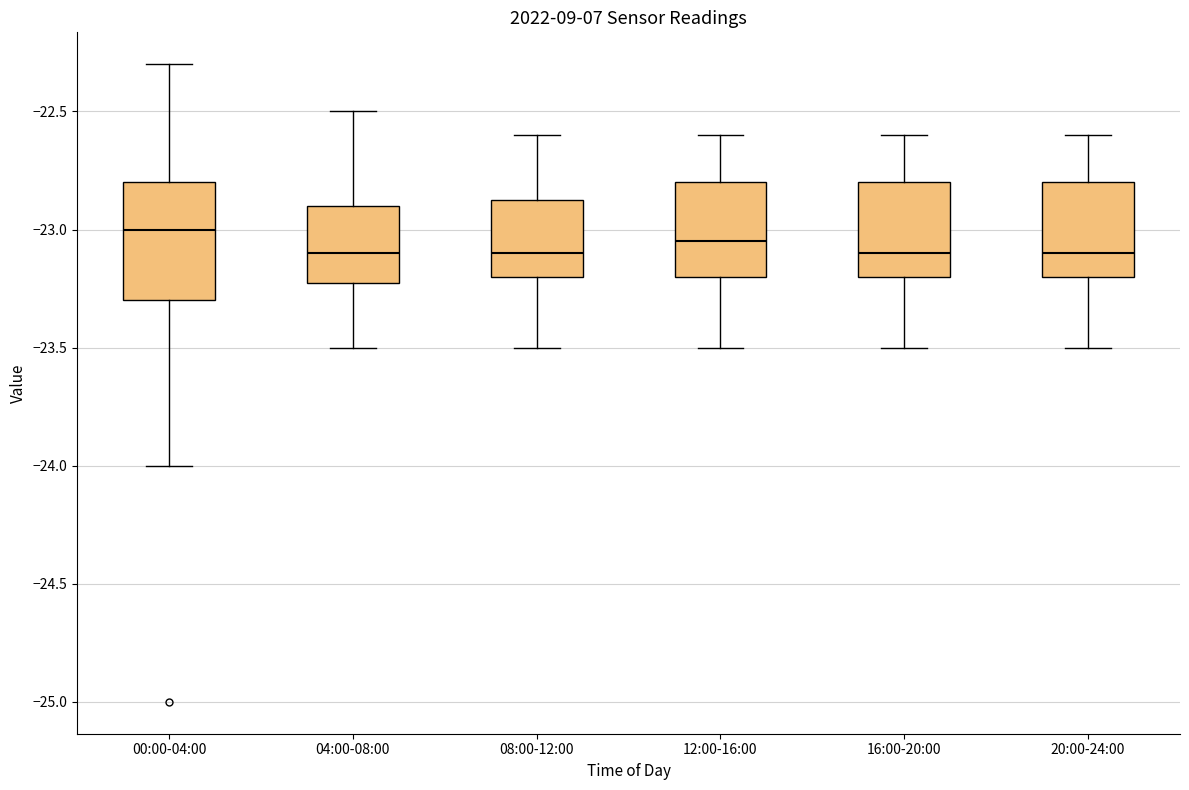

Where is the upper edge of the box for 20:00-24:00 on the y-axis? The values are not printed on the chart, so give them approximately, as read against the axis.

-22.80